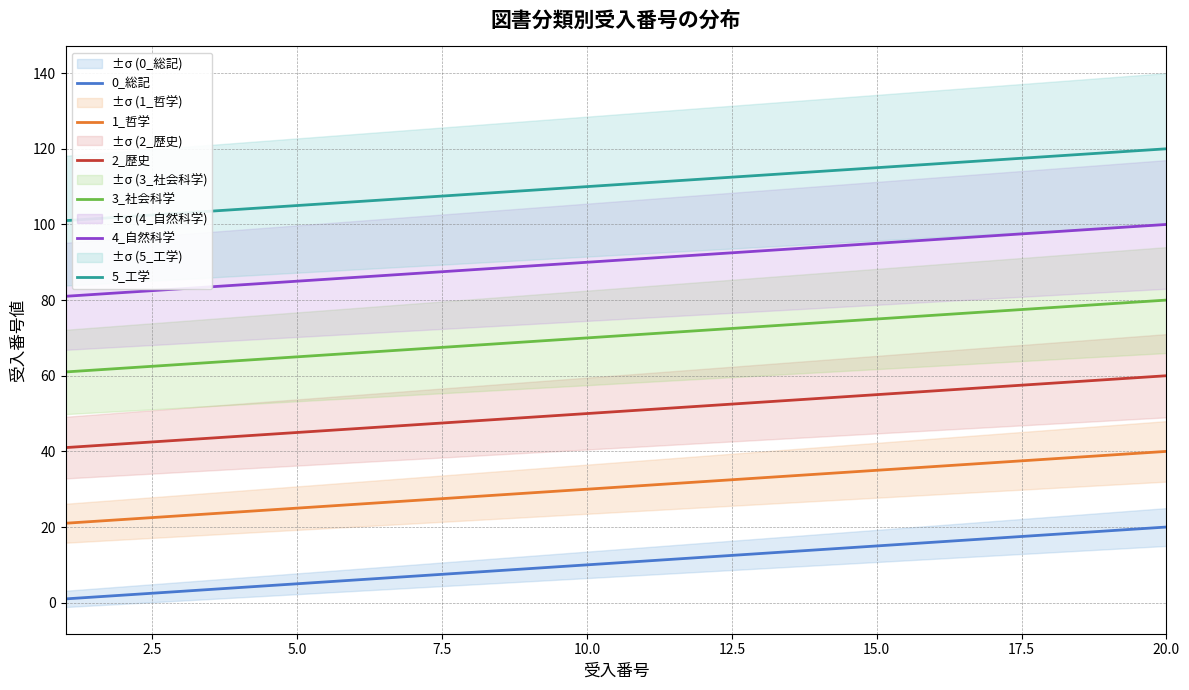

What is the average value of the 5_工学 series?

110